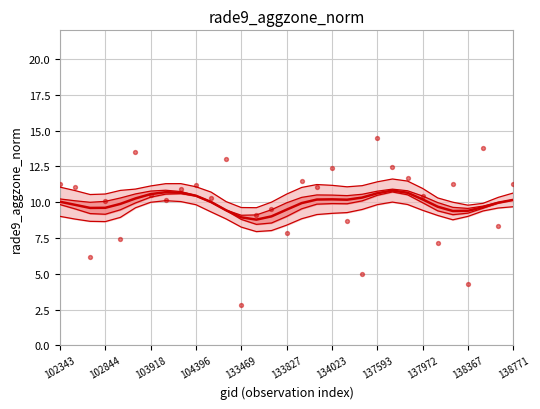

What is the total value across all series at 103918?

63.3